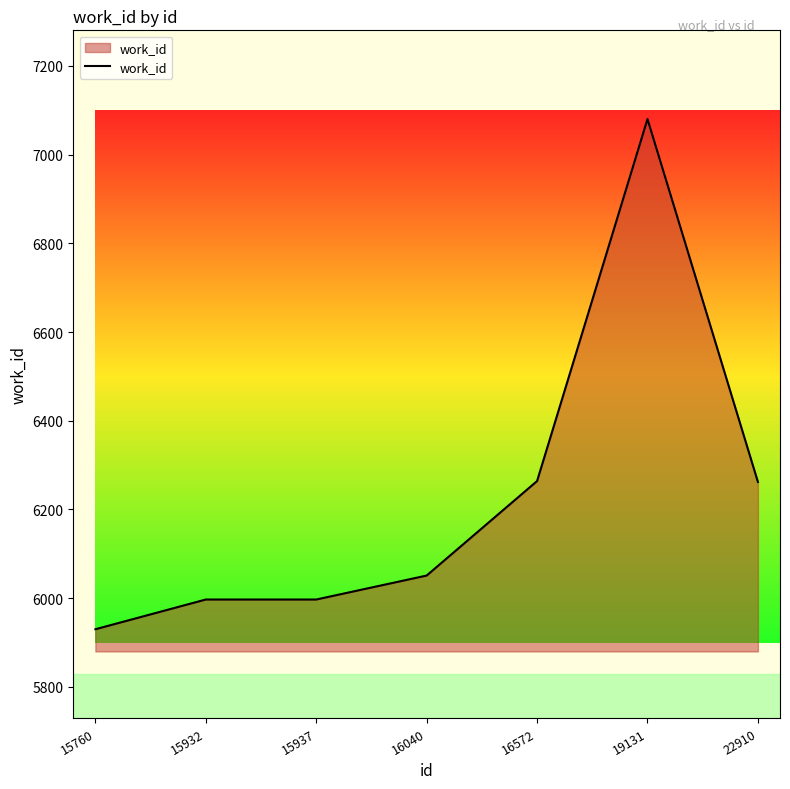

Read the value at 16040, to the nearest 10.

6050